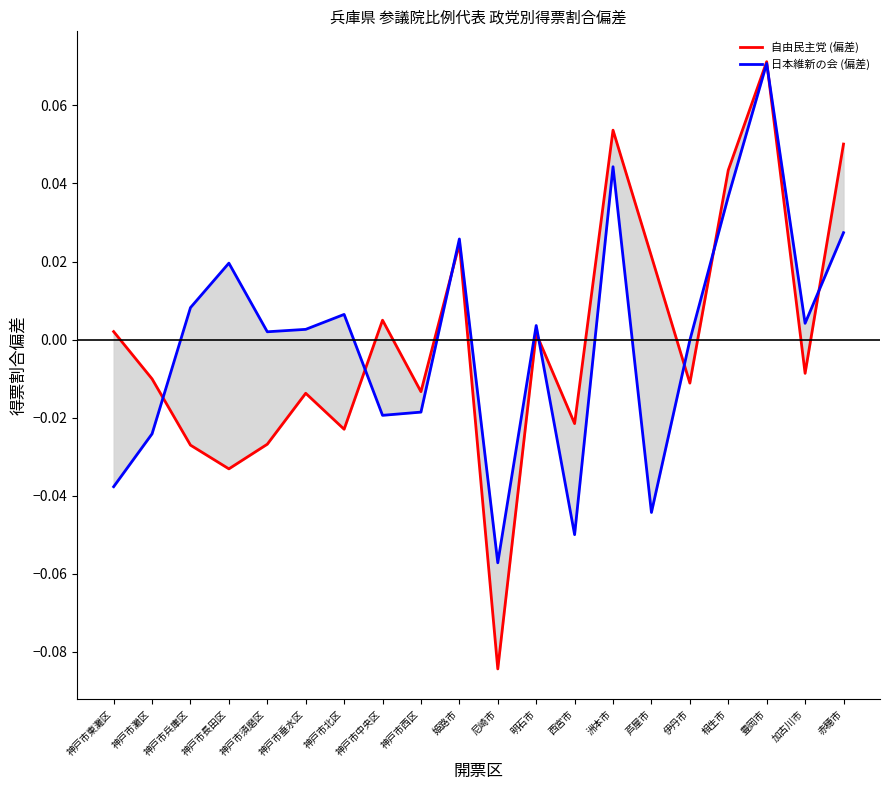

Between 明石市 and 赤穂市, which is larger?

赤穂市